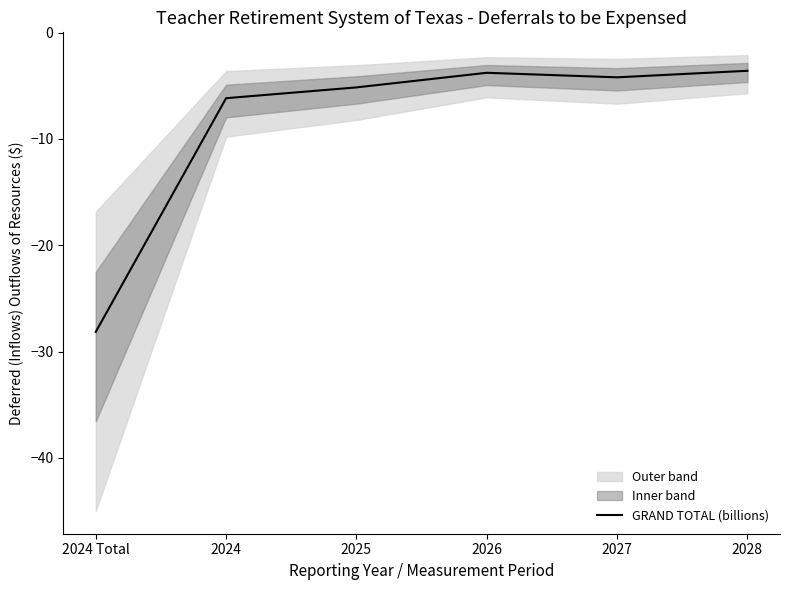

Reading right to left, what are all the values shown in this chart?

-3.6	-4.2	-3.8	-5.1	-6.2	-28.2